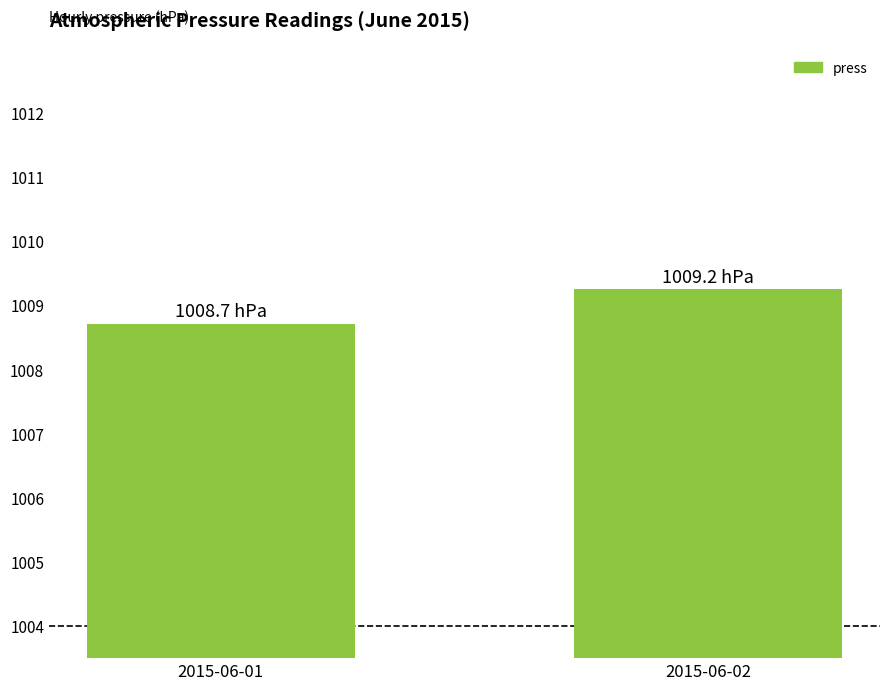

How many bars are there in total?

2